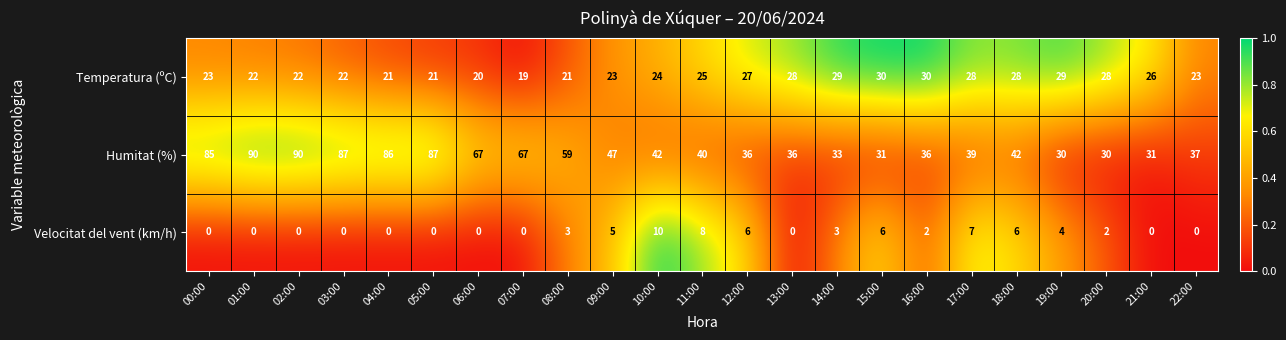

At 01:00, list the series in order from smallest to largest.

Velocitat del vent (km/h), Temperatura (ºC), Humitat (%)